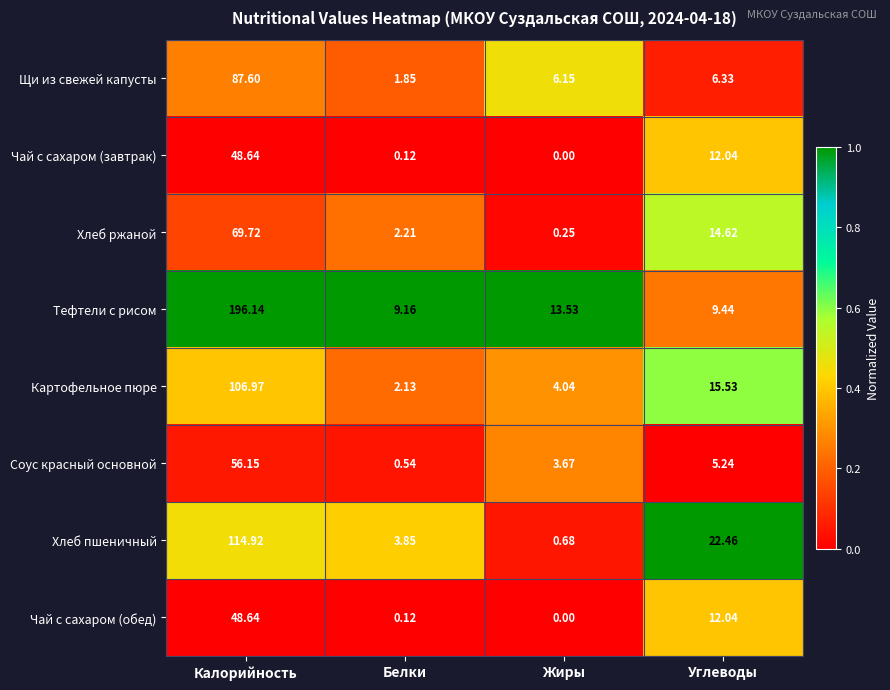

At which label does Чай с сахаром (завтрак) first exceed 12?

Калорийность